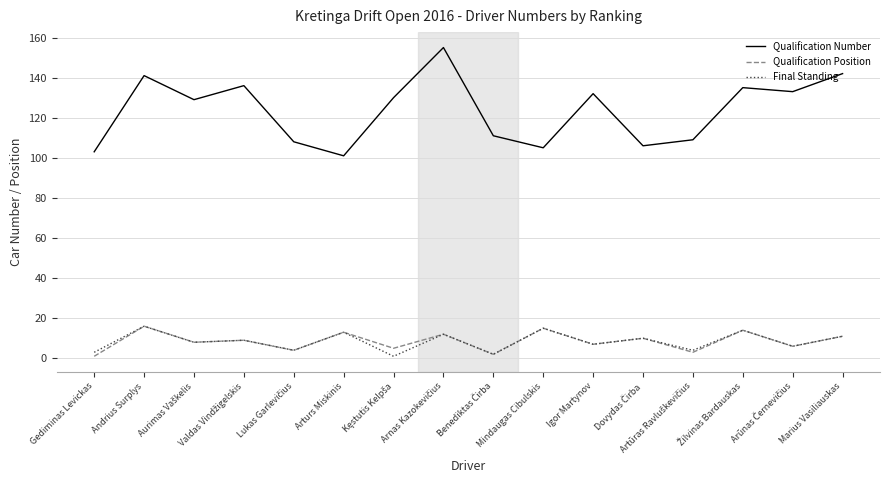

Which series has the largest range (max minus min)?

Qualification Number